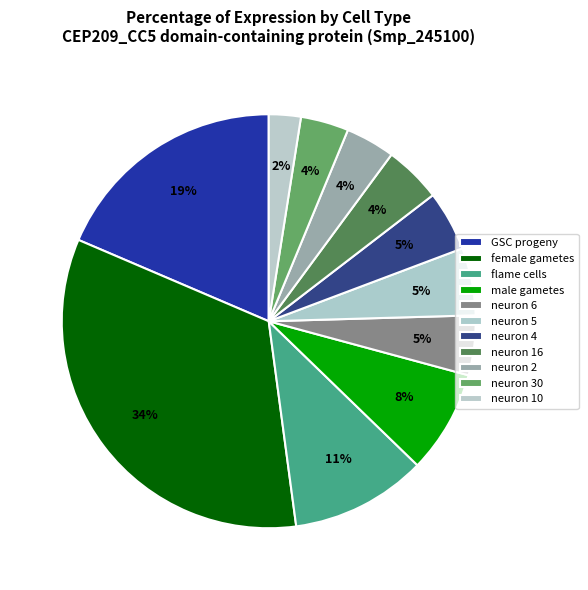

Which category has the biggest portion of the pie?

female gametes